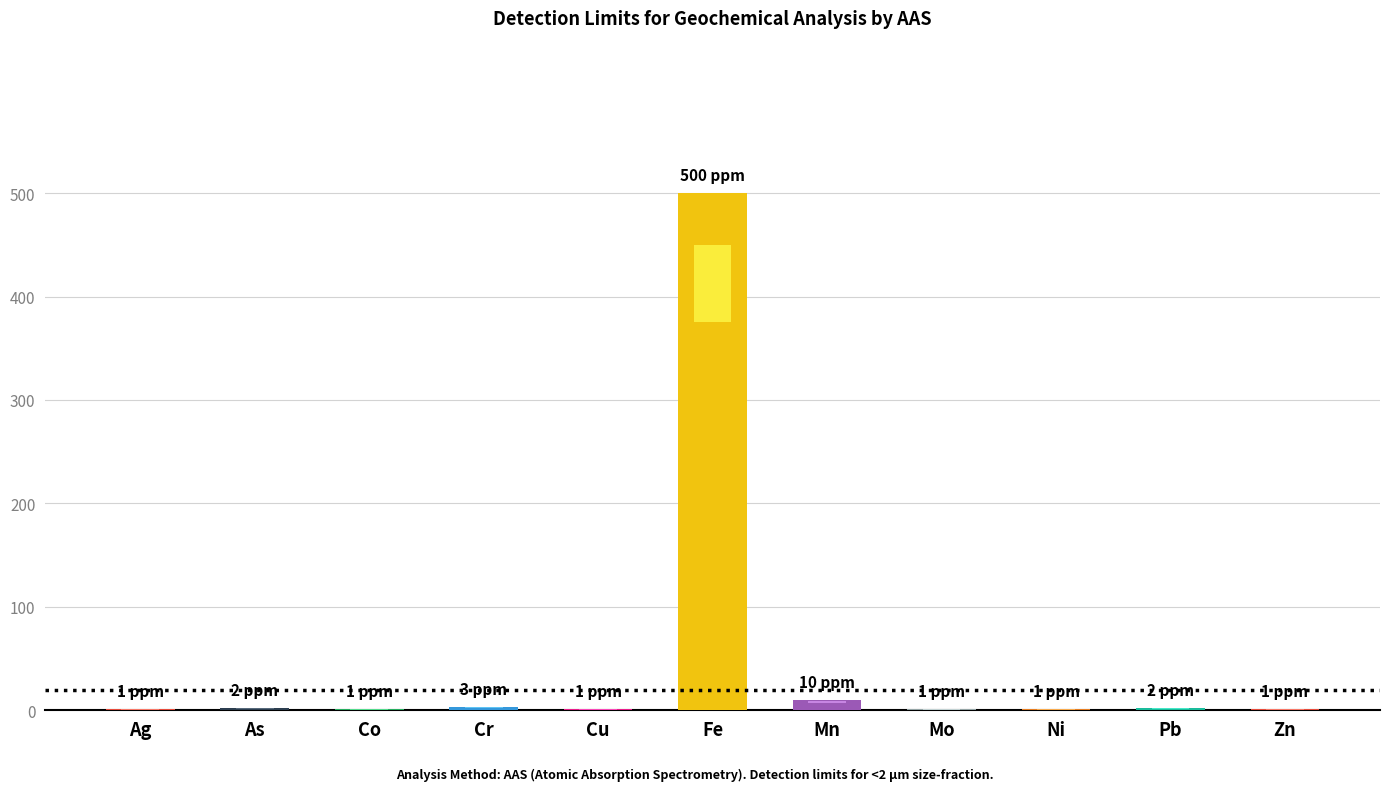

Reading left to right, transcribe all the data shown in this chart.

1	2	1	3	1	500	10	1	1	2	1